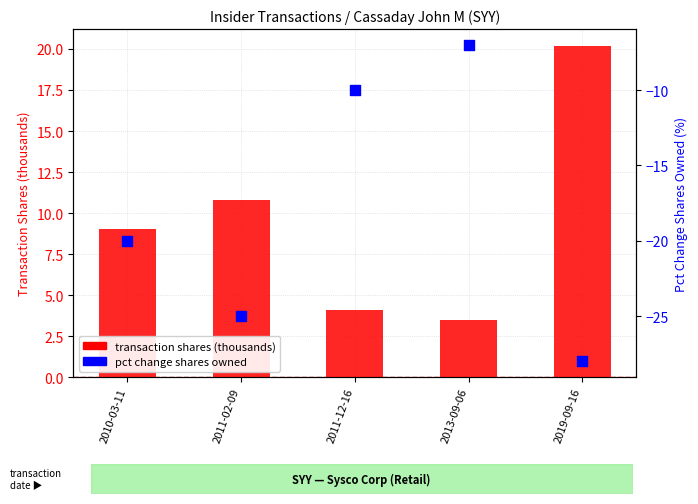

Which series has the largest total across all categories?

transaction shares (thousands)